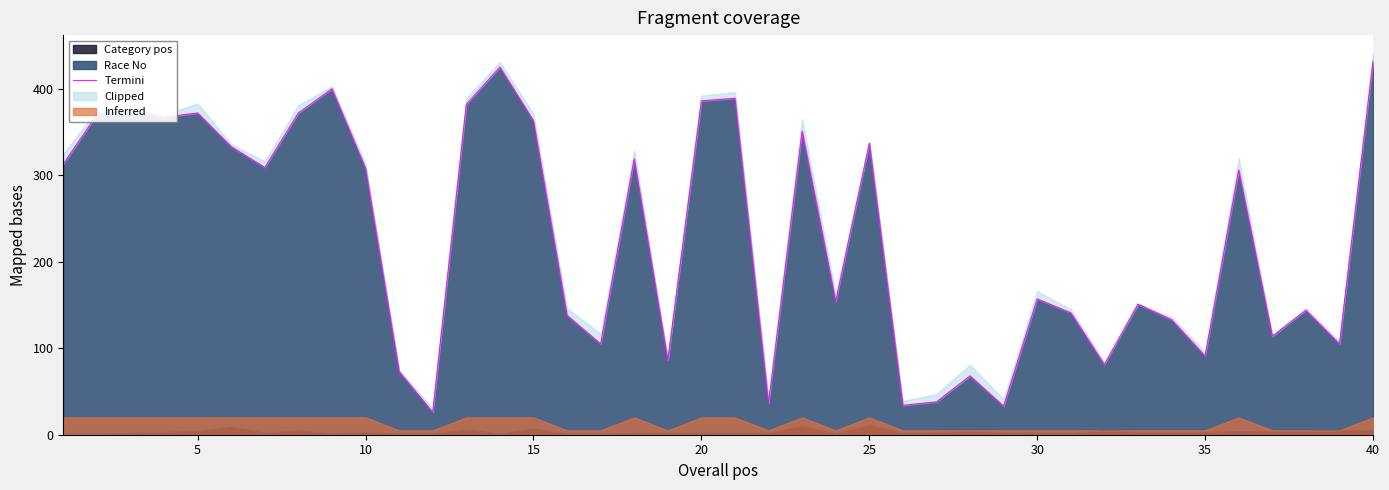

Is it true that the value at 26 is 68?

False